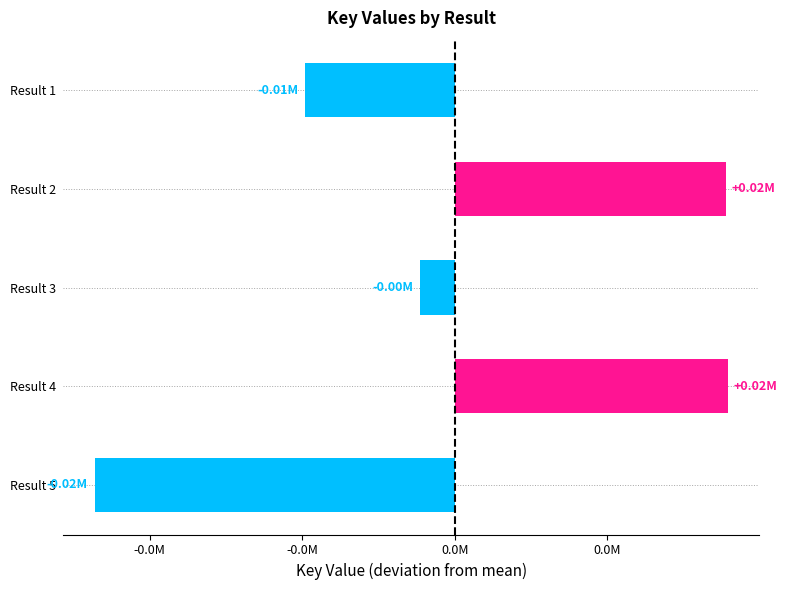

At which category does the chart reach its minimum across all series?

Result 5